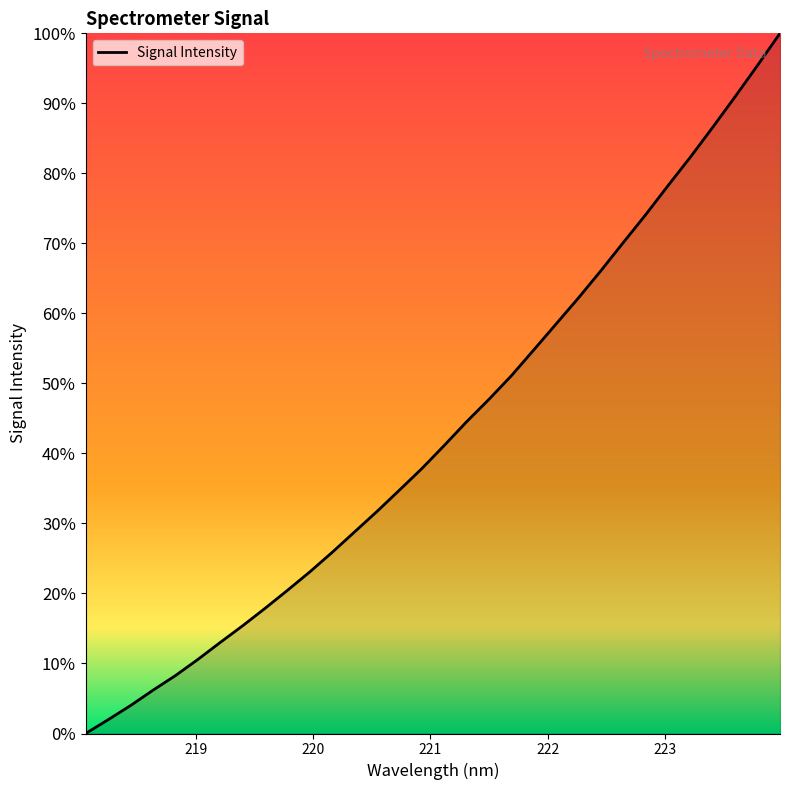

How many series are shown in this chart?

1